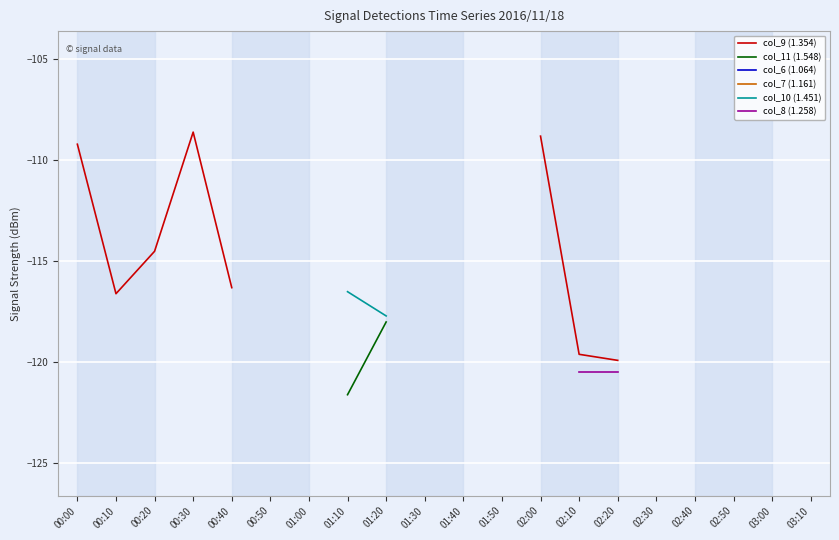

True or false: col_11 (1.548) has more than 1 interior local peaks.

False